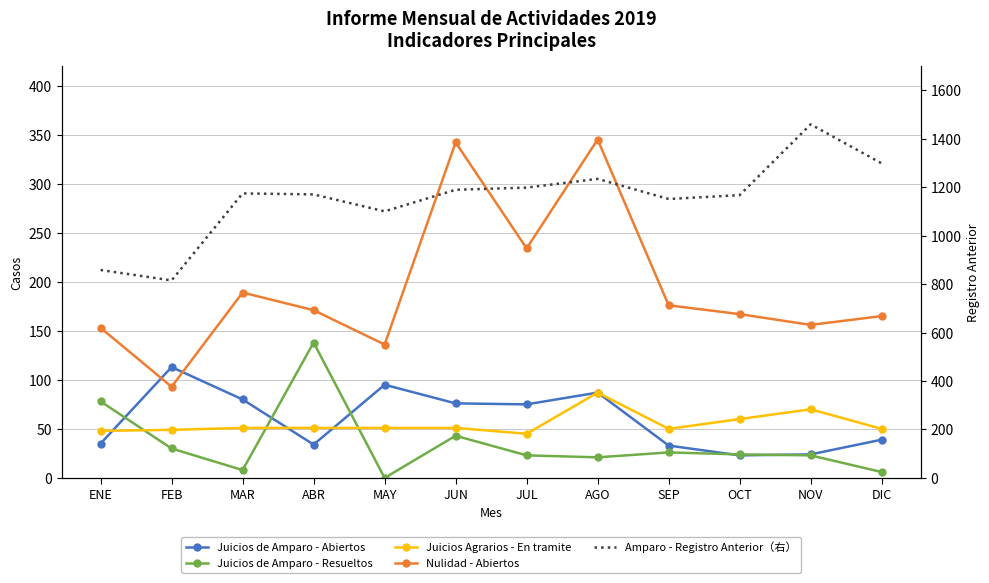

How many values in the Juicios Agrarios - En tramite series exceed 51?

3